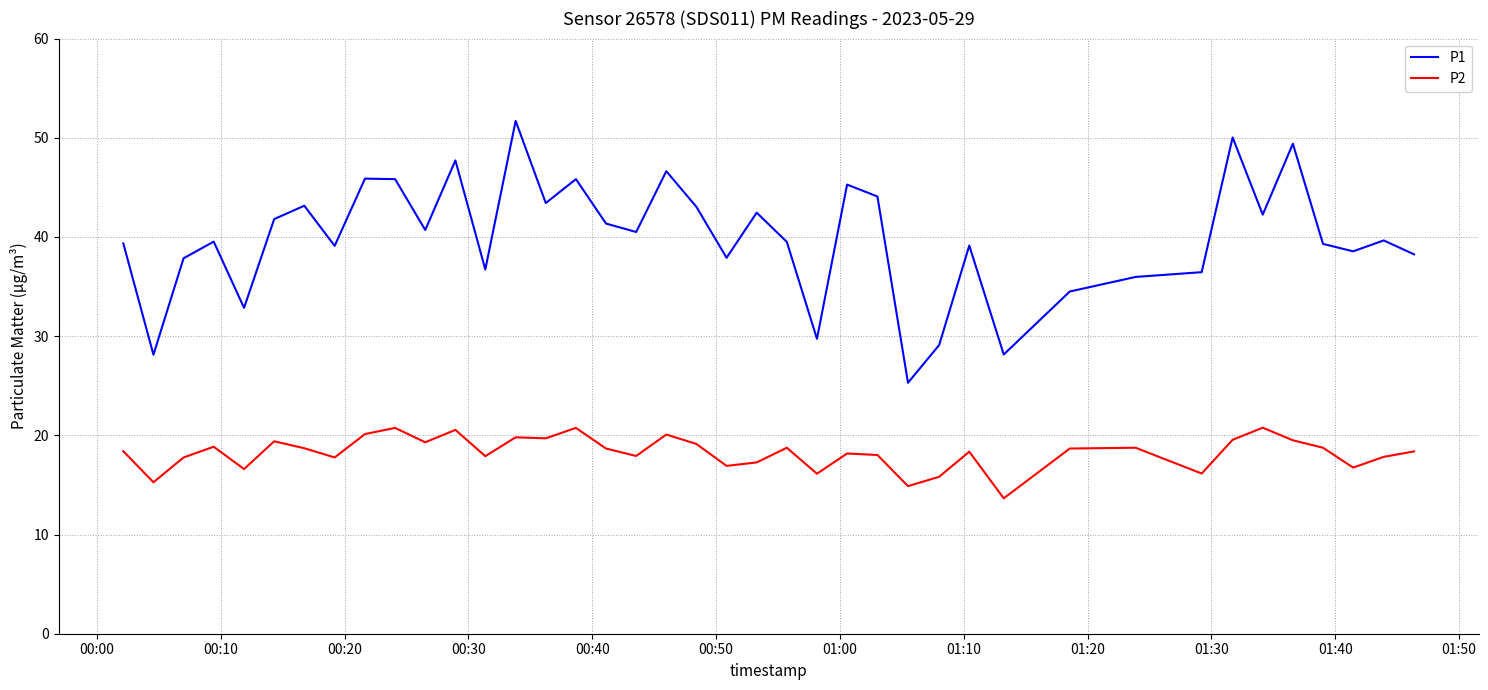

True or false: P1 and P2 intersect in this chart.

False